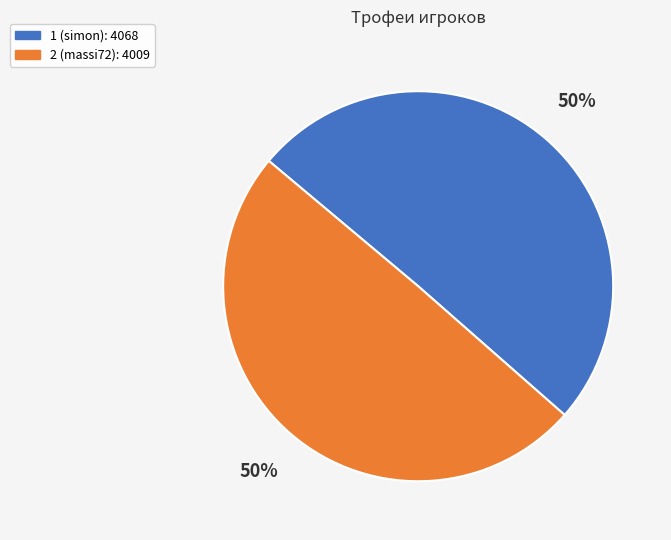

Count the number of slices in the pie.

2